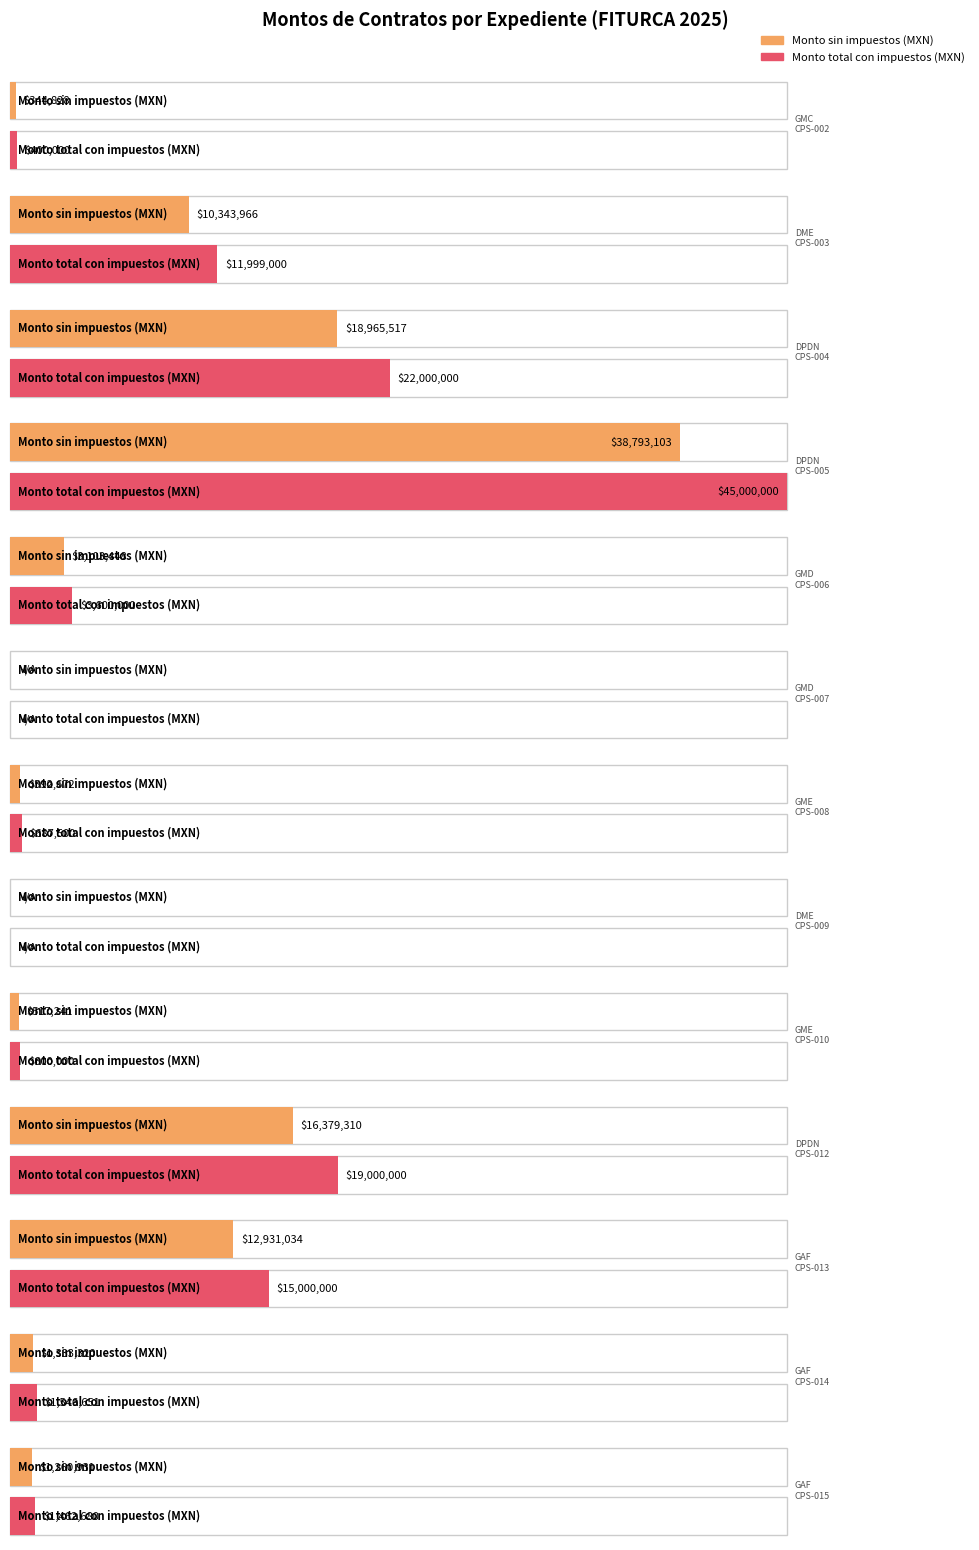

What is the sum of all Monto total con impuestos (MXN) values?

121295831.2